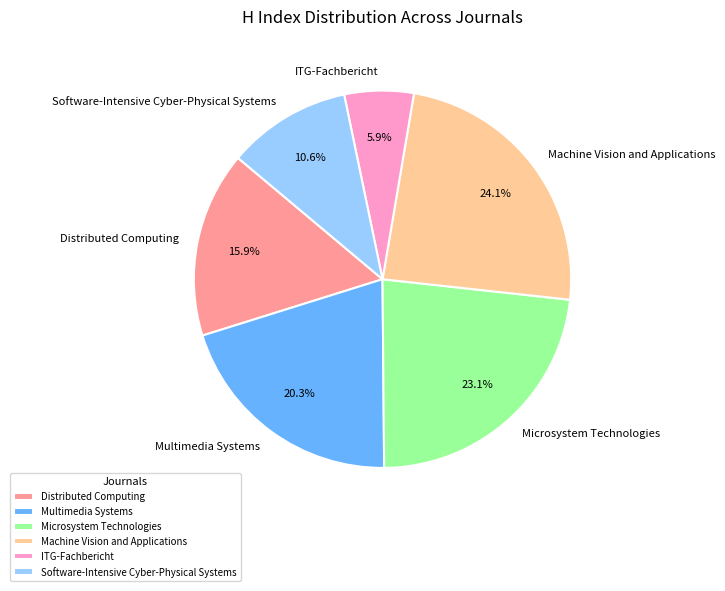

True or false: Software-Intensive Cyber-Physical Systems accounts for 26% of the total.

False